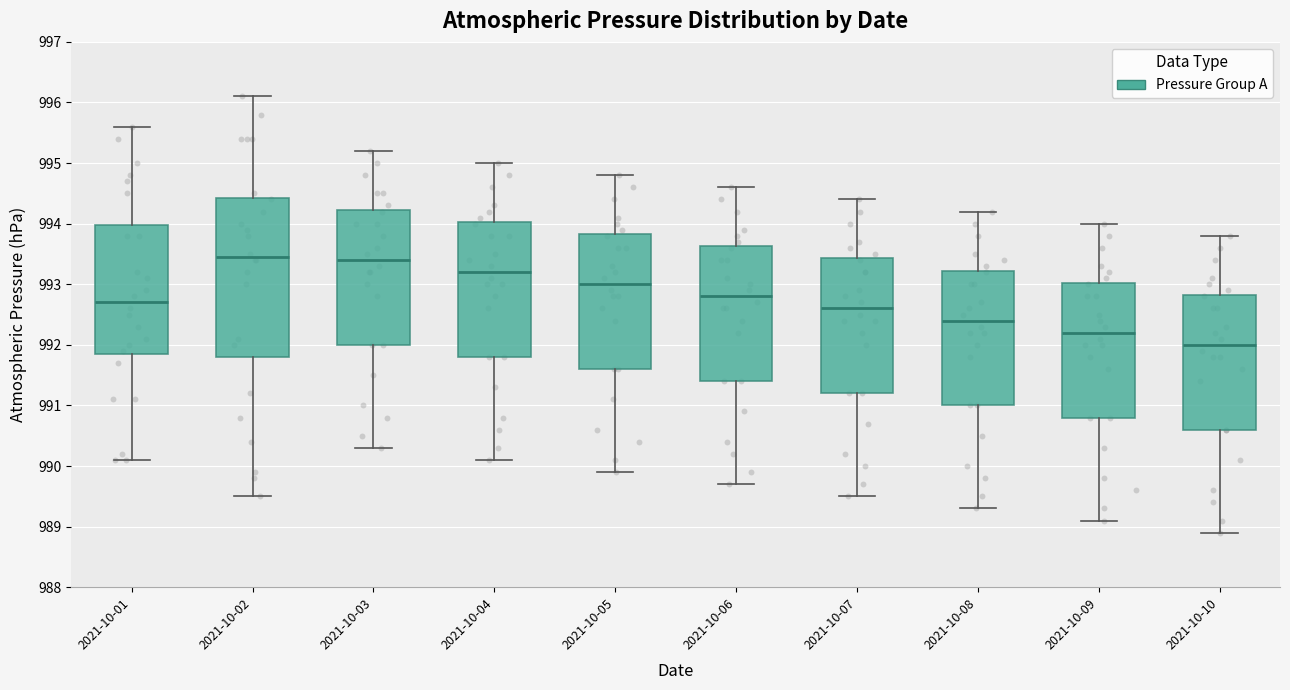

Reading left to right, read every box against the y-axis: the position of its median line, the range the box covers, and the ends of its whiskers. The values are not printed on the chart, so give them approximately, as read against the axis.

2021-10-01: median 992.7, box 991.9 to 994.0, whiskers 990.1 to 995.6
2021-10-02: median 993.5, box 991.8 to 994.4, whiskers 989.5 to 996.1
2021-10-03: median 993.4, box 992.0 to 994.2, whiskers 990.3 to 995.2
2021-10-04: median 993.2, box 991.8 to 994.0, whiskers 990.1 to 995.0
2021-10-05: median 993.0, box 991.6 to 993.8, whiskers 989.9 to 994.8
2021-10-06: median 992.8, box 991.4 to 993.6, whiskers 989.7 to 994.6
2021-10-07: median 992.6, box 991.2 to 993.4, whiskers 989.5 to 994.4
2021-10-08: median 992.4, box 991.0 to 993.2, whiskers 989.3 to 994.2
2021-10-09: median 992.2, box 990.8 to 993.0, whiskers 989.1 to 994.0
2021-10-10: median 992.0, box 990.6 to 992.8, whiskers 988.9 to 993.8